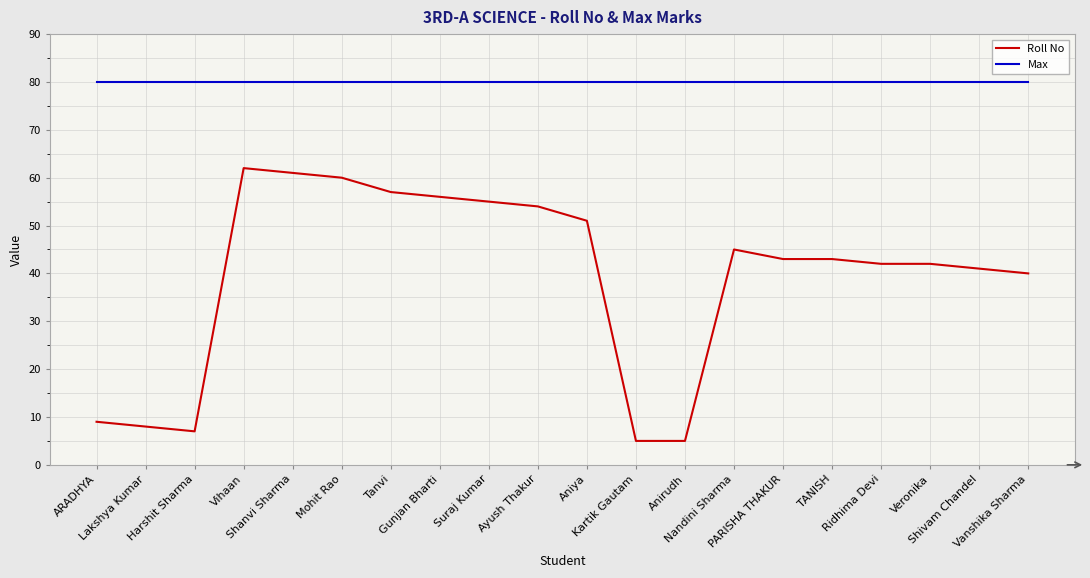

Reading left to right, transcribe all the data shown in this chart.

Roll No: ARADHYA=9	Lakshya Kumar=8	Harshit Sharma=7	Vihaan=62	Shanvi Sharma=61	Mohit Rao=60	Tanvi=57	Gunjan Bharti=56	Suraj Kumar=55	Ayush Thakur=54	Aniya=51	Kartik Gautam=5	Anirudh=5	Nandini Sharma=45	PARISHA THAKUR=43	TANISH=43	Ridhima Devi=42	Veronika=42	Shivam Chandel=41	Vanshika Sharma=40
Max: ARADHYA=80	Lakshya Kumar=80	Harshit Sharma=80	Vihaan=80	Shanvi Sharma=80	Mohit Rao=80	Tanvi=80	Gunjan Bharti=80	Suraj Kumar=80	Ayush Thakur=80	Aniya=80	Kartik Gautam=80	Anirudh=80	Nandini Sharma=80	PARISHA THAKUR=80	TANISH=80	Ridhima Devi=80	Veronika=80	Shivam Chandel=80	Vanshika Sharma=80